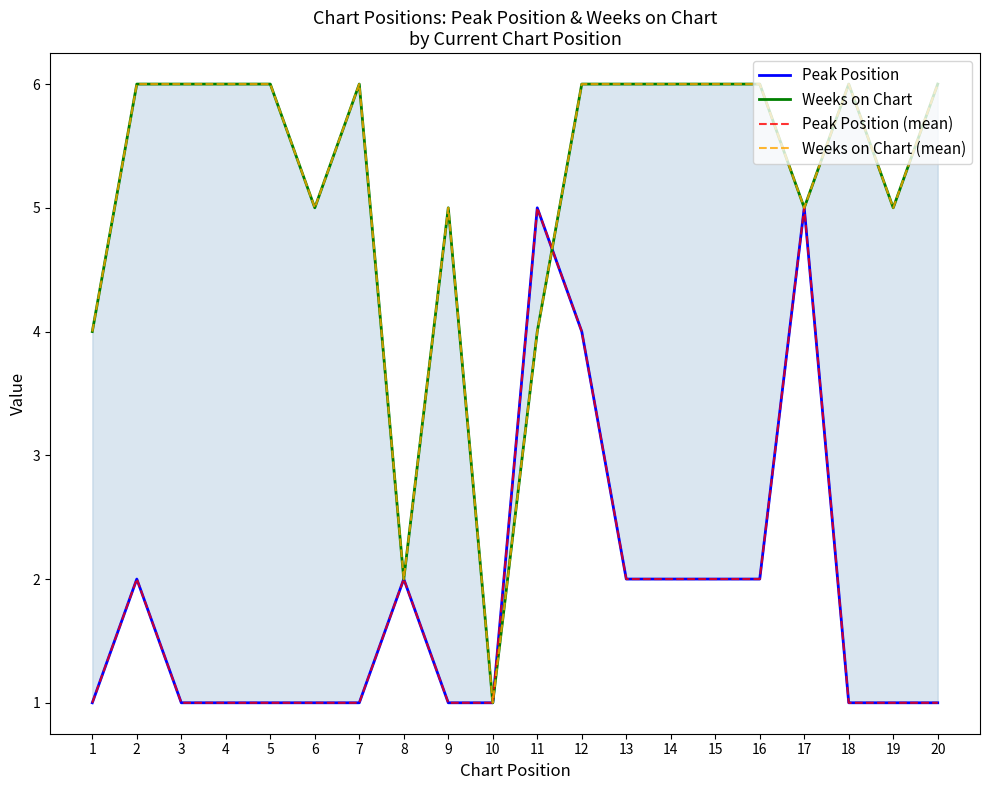

What is the sum of the Weeks on Chart values at 5 and 16?

12